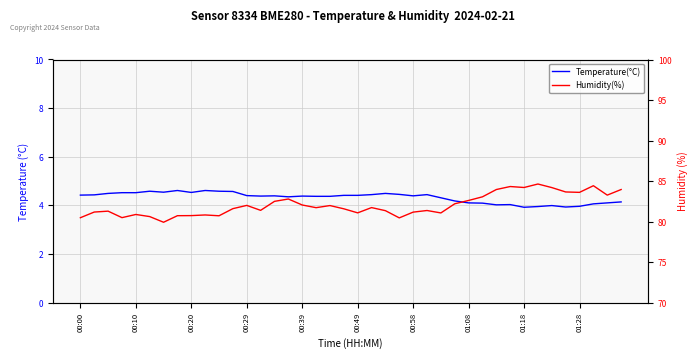

True or false: Humidity(%) and Temperature(°C) cross at least once.

False